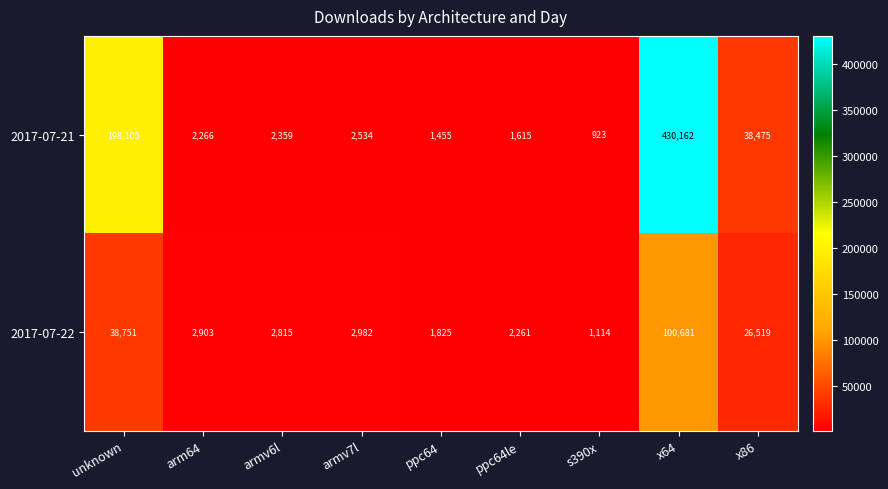

Reading left to right, transcribe all the data shown in this chart.

2017-07-21: 198105	2266	2359	2534	1455	1615	923	430162	38475
2017-07-22: 38751	2903	2815	2982	1825	2261	1114	100681	26519